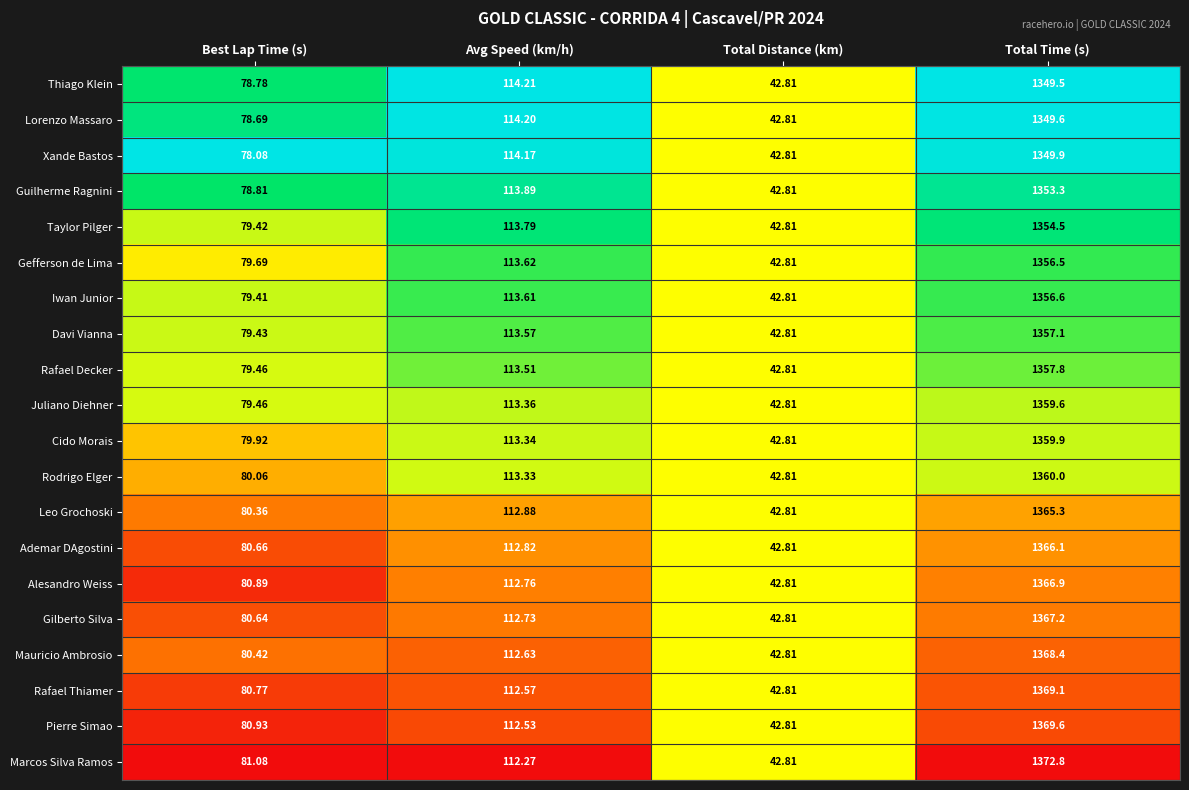

Where is Leo Grochoski nearest to the value 704?

Avg Speed (km/h)